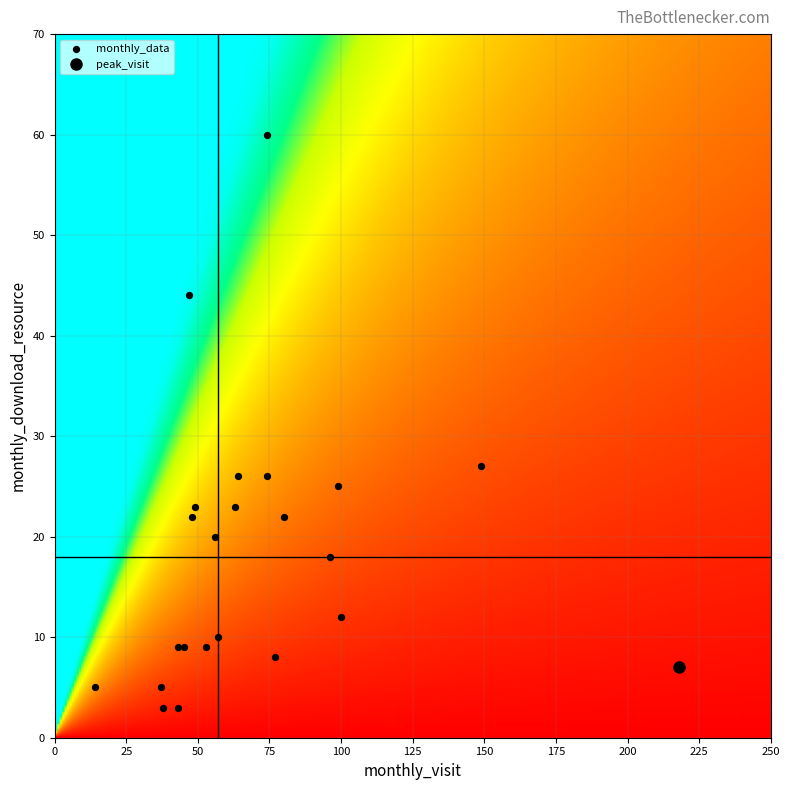

What Y value in the scatter plot is closest to 31?

27